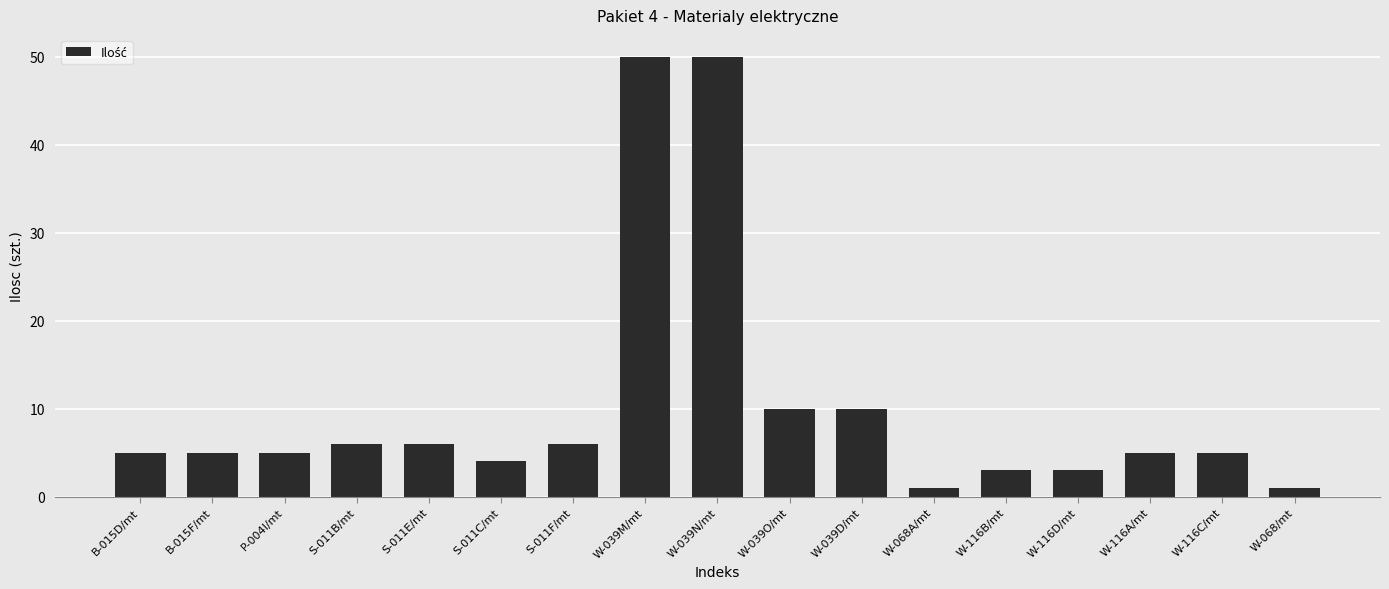

What is the label of the 6th bar from the left?

S-011C/mt